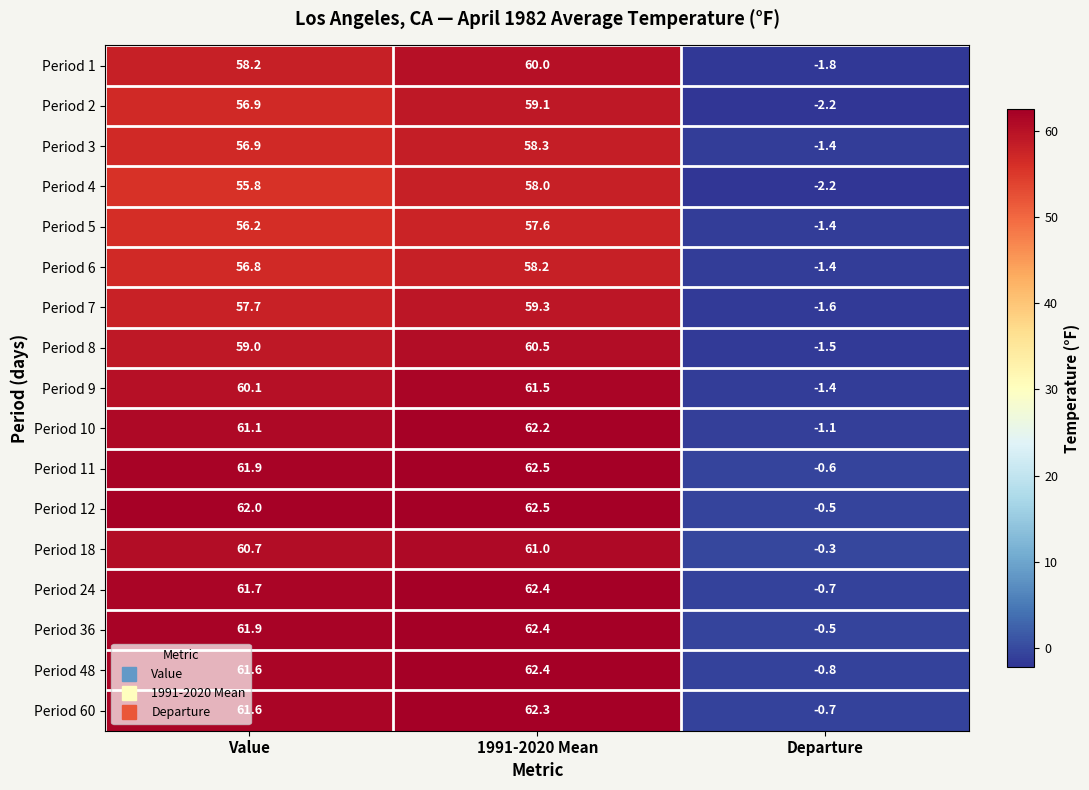

What is the difference between the highest and lowest values at Departure?

1.9